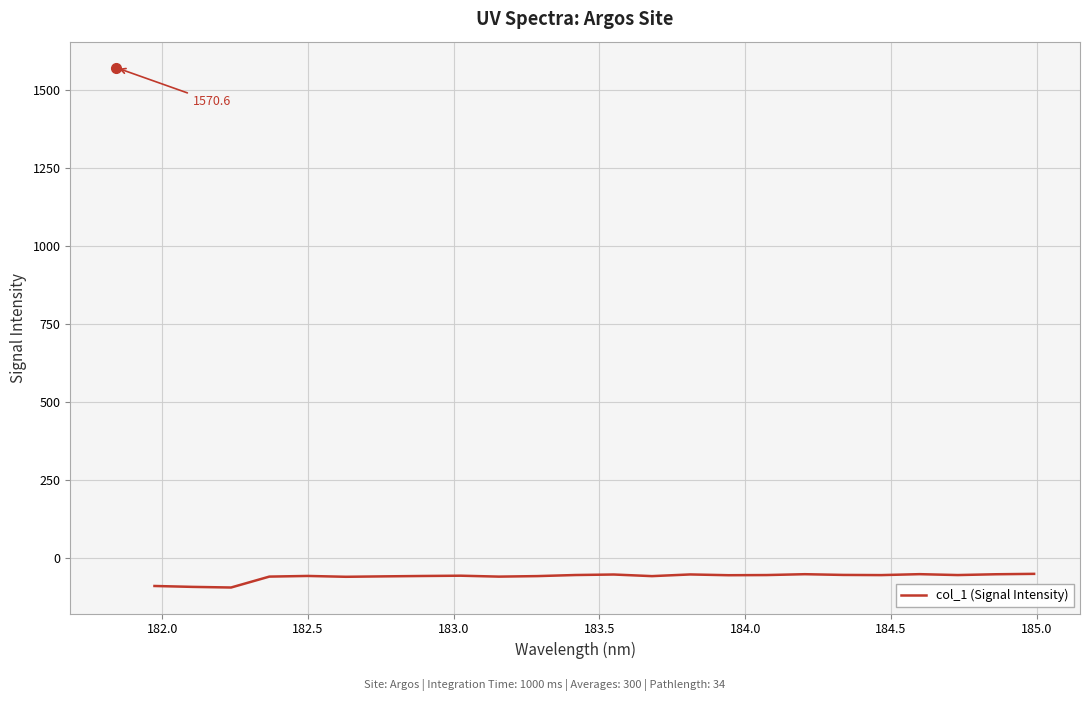

What is the difference between the maximum and minimum values?

43.8